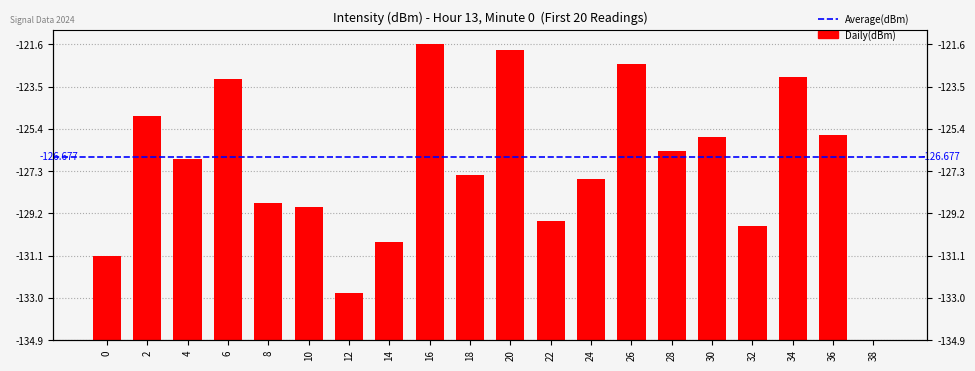

What is the change in value from 16 to 22?

-7.9